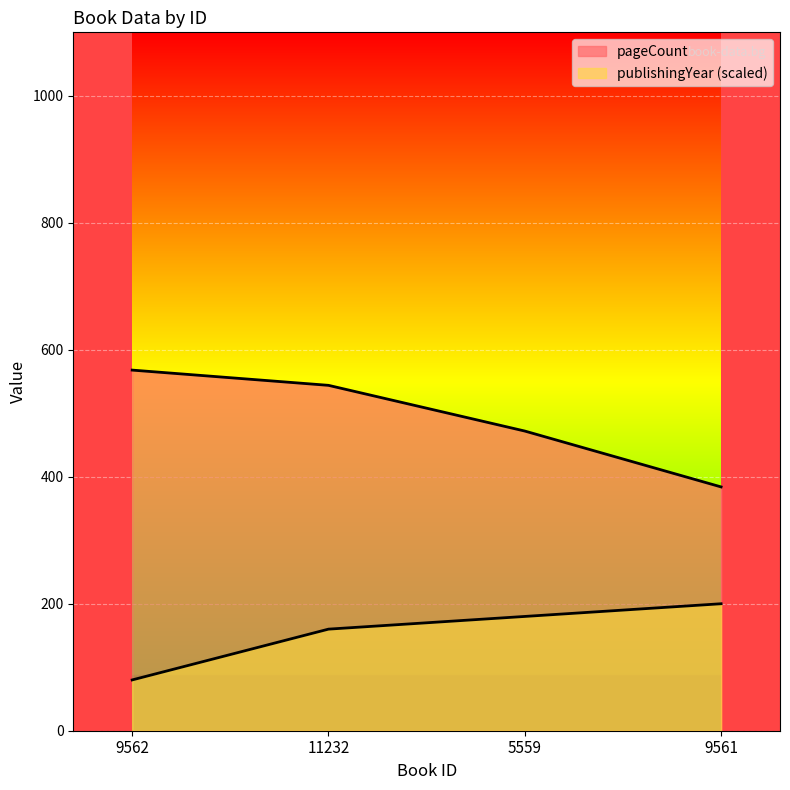

Which category has the lowest value across all series?

9562